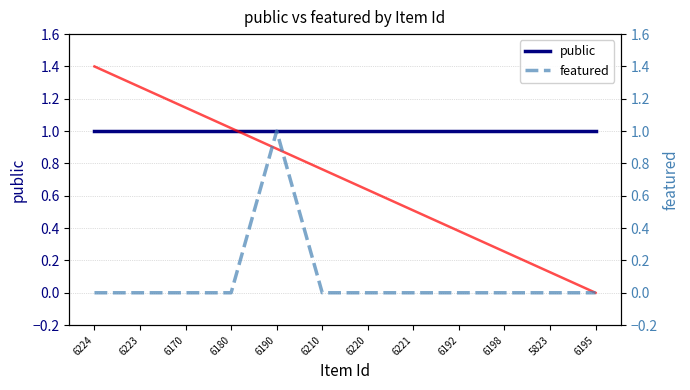

Which series has the largest range (max minus min)?

trend